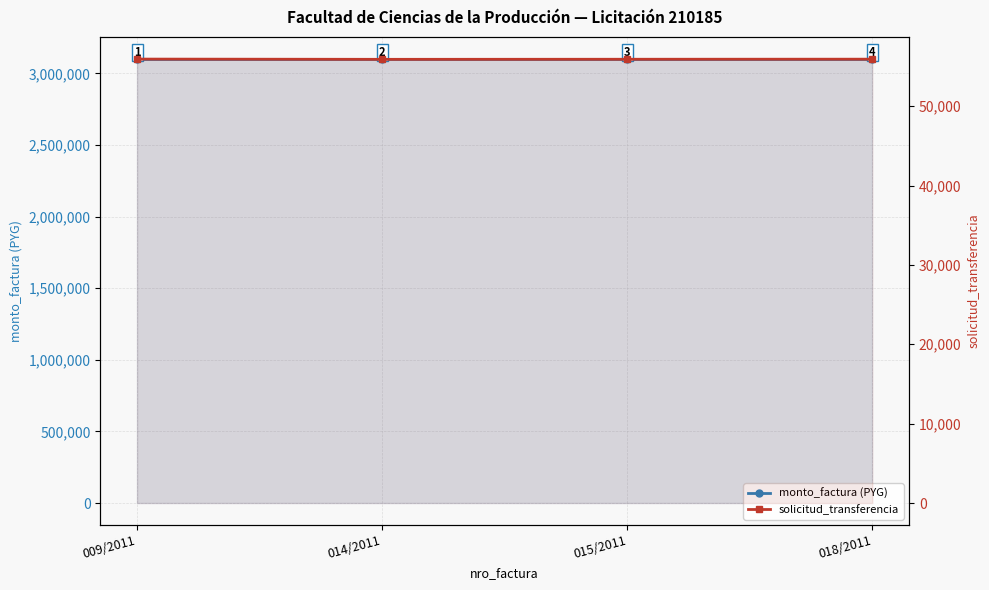

What is the label of the 4th point from the left?

018/2011